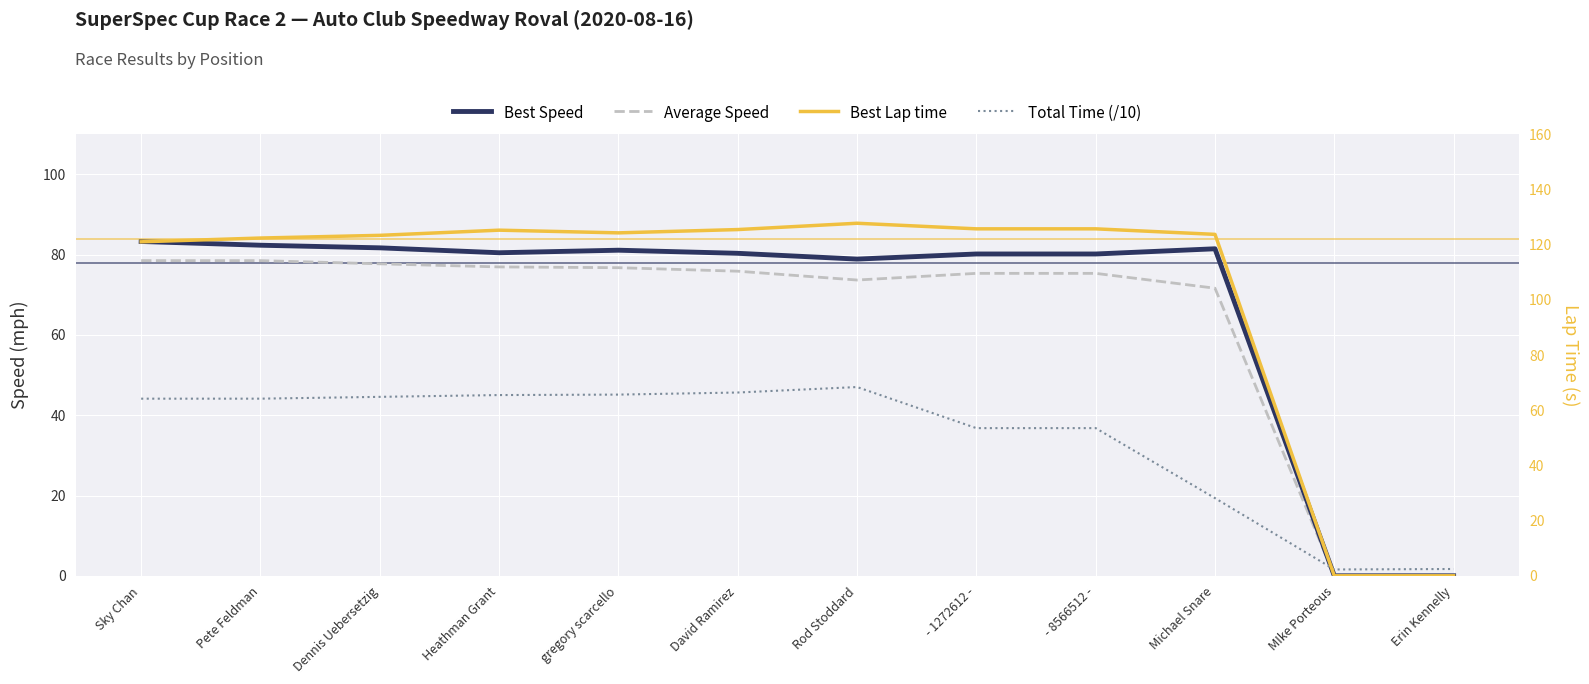

The value of Best Lap time at Rod Stoddard is 127.8. True or false?

True